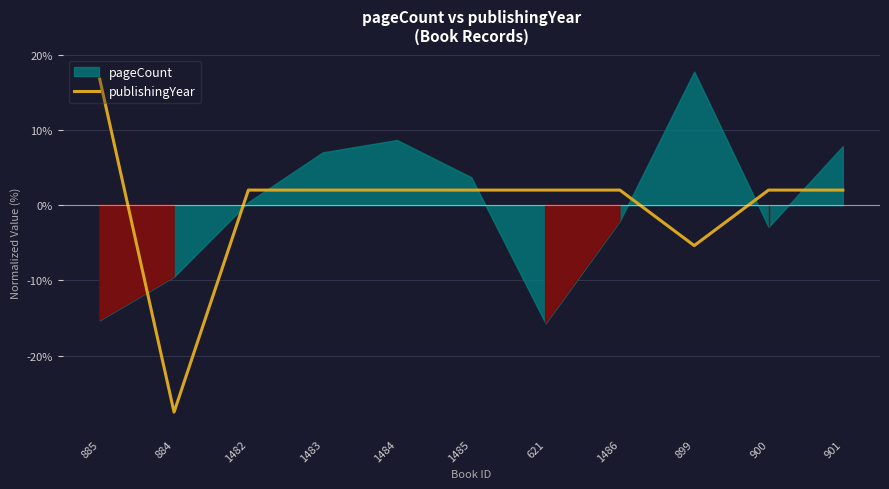

The chart shows a value of 2.0 at 621. True or false?

True